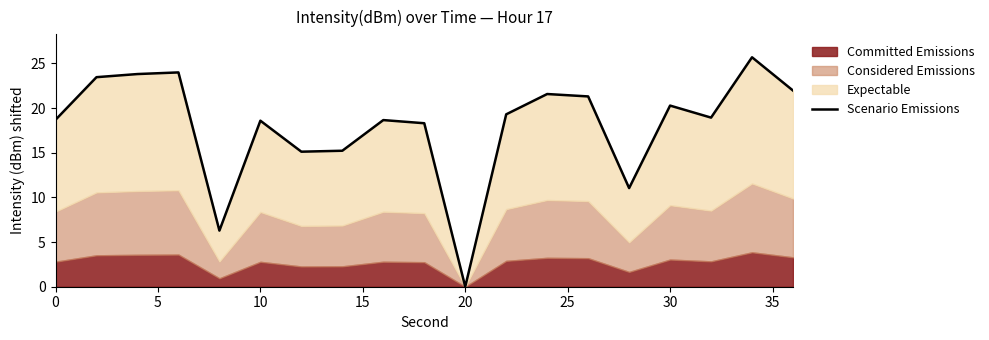

How many lines are shown in the chart?

1